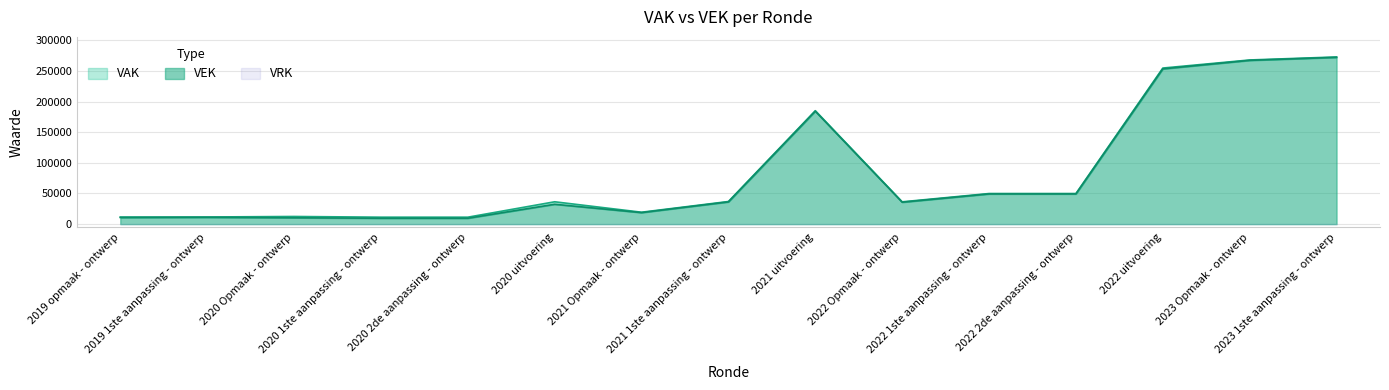

What is the spread (max minus min) of values at 2022 1ste aanpassing - ontwerp?

641